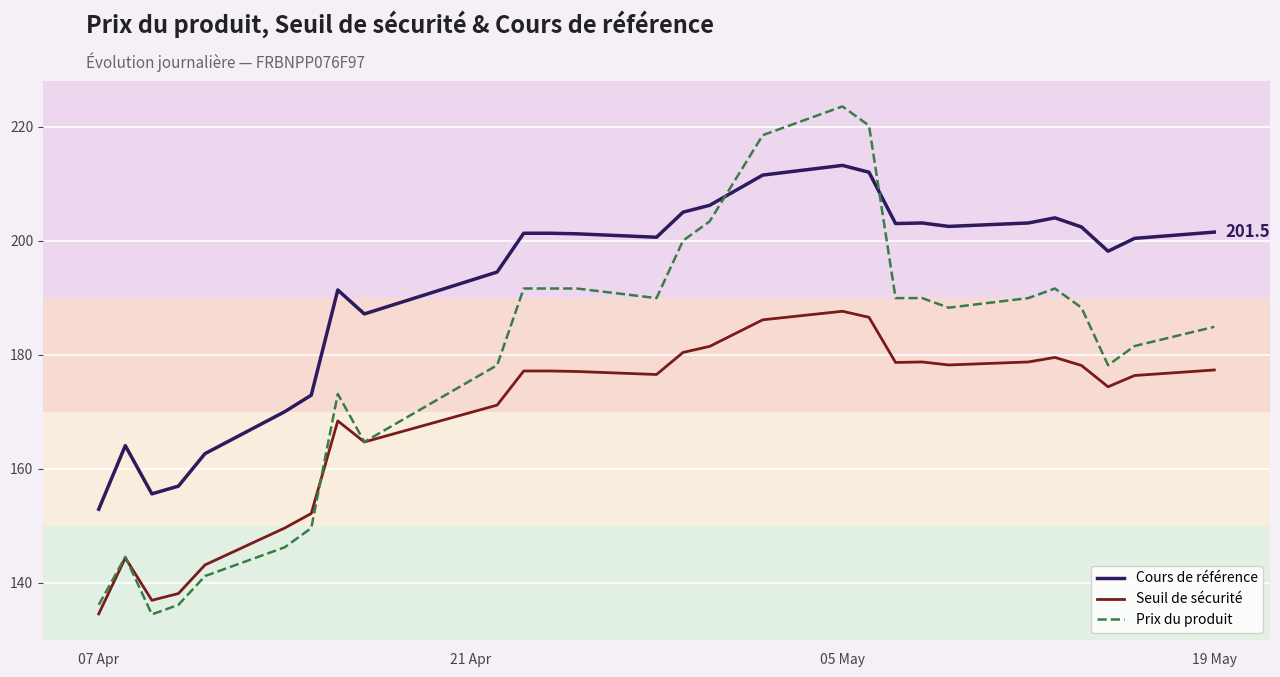

True or false: Cours de référence and Seuil de sécurité cross at least once.

False